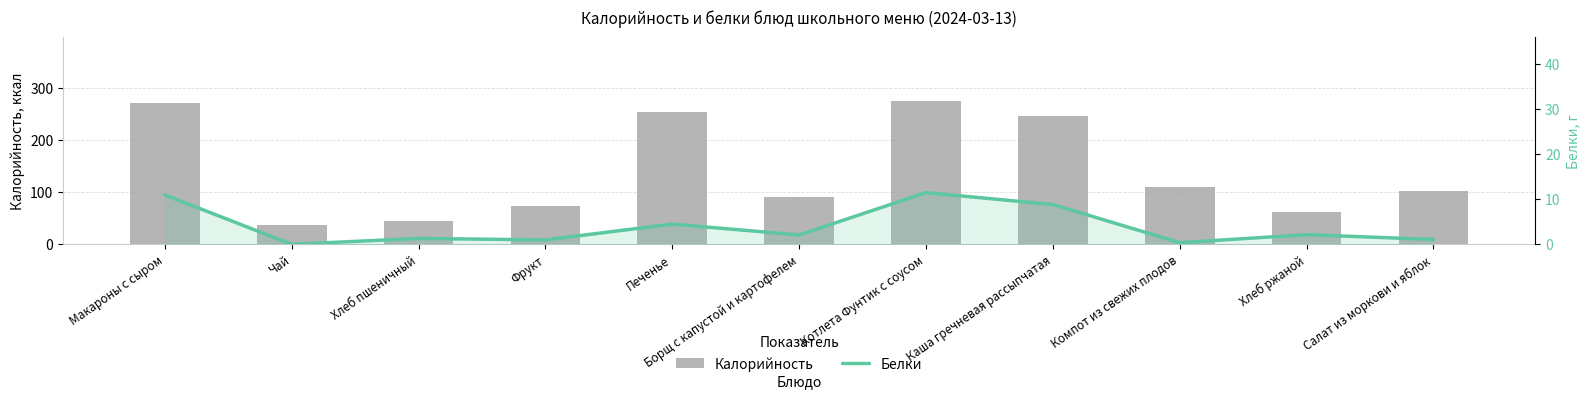

Between Хлеб пшеничный and Печенье, which series saw the biggest shift?

Калорийность